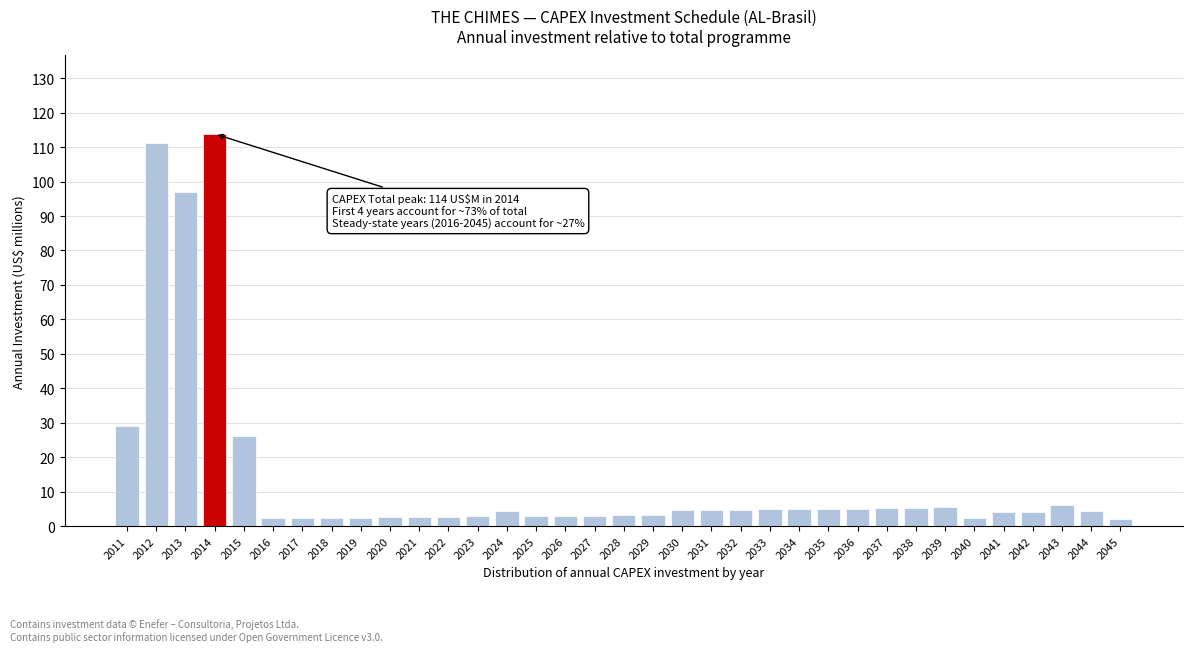

What is the greatest value displayed?

113.8